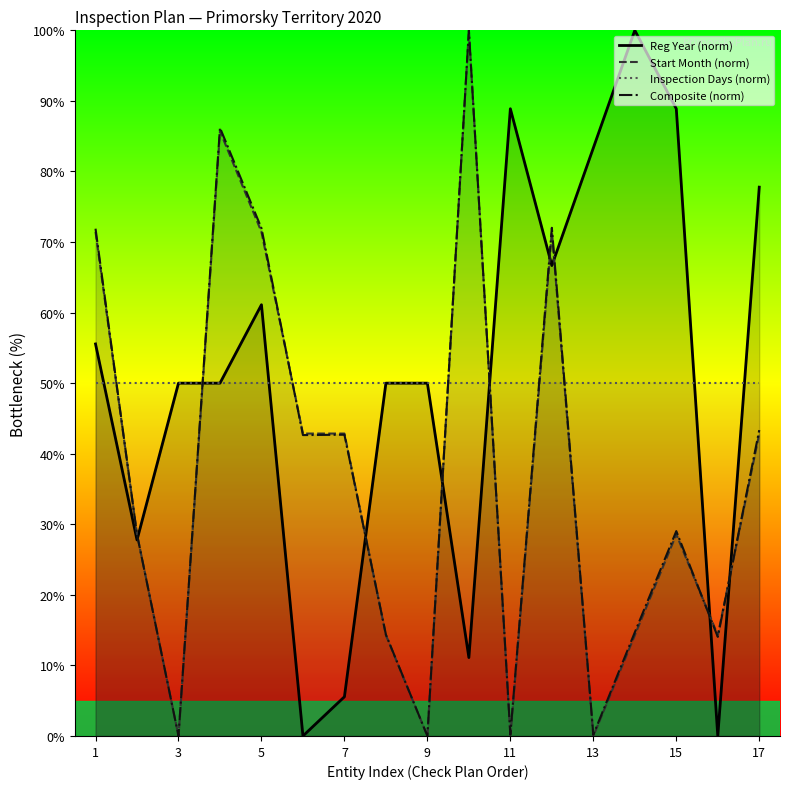

How many times do Reg Year (norm) and Start Month (norm) cross each other?

9